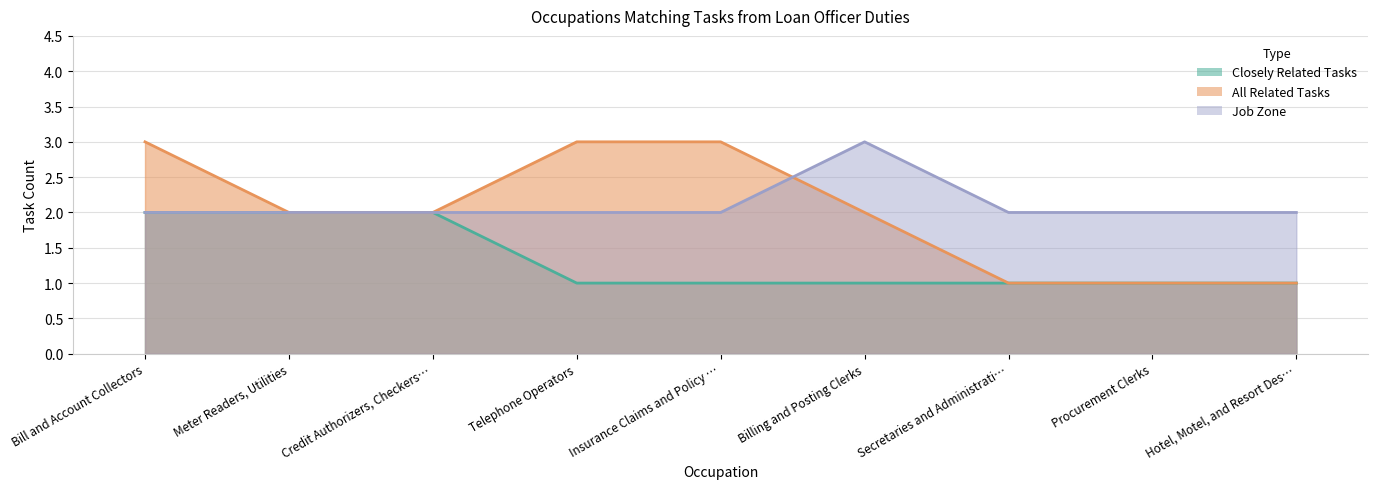

Count the All Related Tasks values in the range 1 to 3.

9